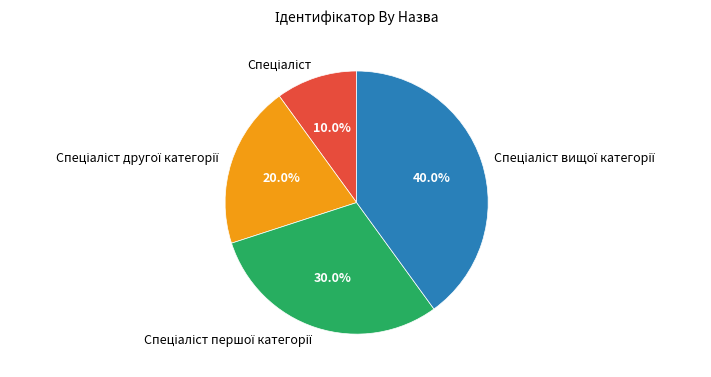

Is there a majority slice in this chart?

No